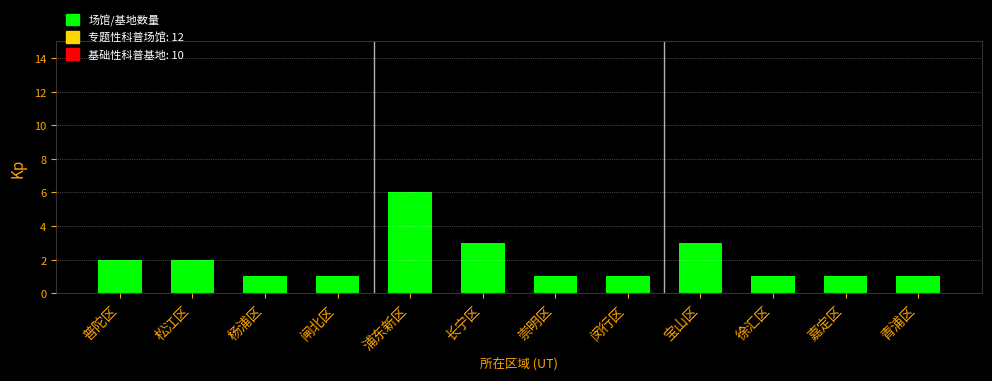

Reading left to right, transcribe all the data shown in this chart.

2	2	1	1	6	3	1	1	3	1	1	1